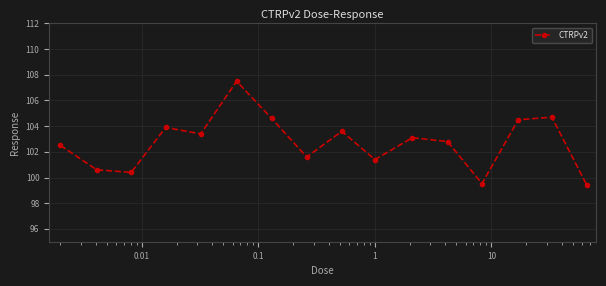

Reading right to left, extract all data points from this chart.

99.4	104.7	104.5	99.5	102.8	103.1	101.4	103.6	101.6	104.6	107.5	103.4	103.9	100.4	100.6	102.5